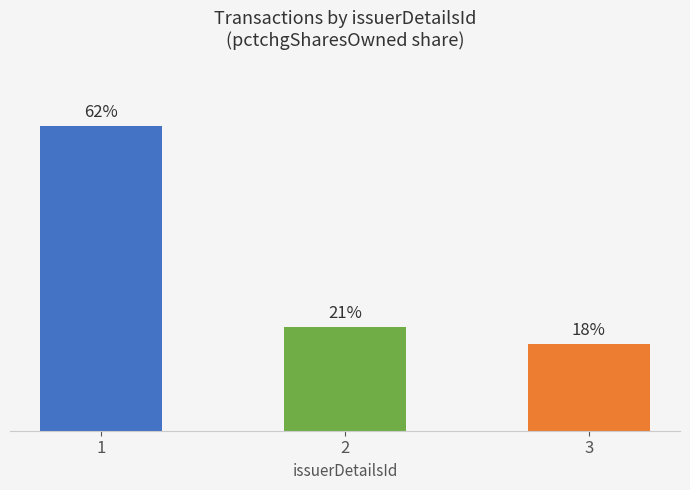

Does the chart contain stacked bars?

No